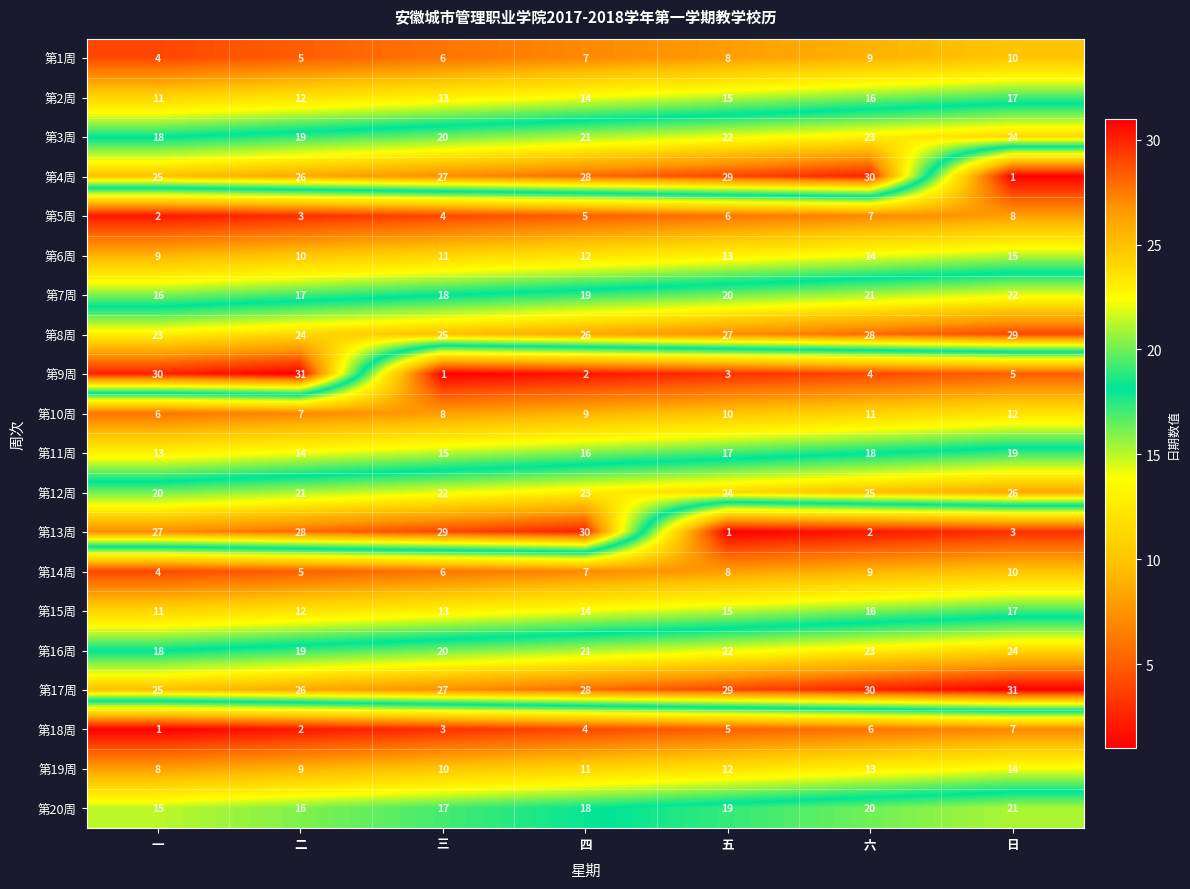

At which label is 第3周 closest to 21?

四